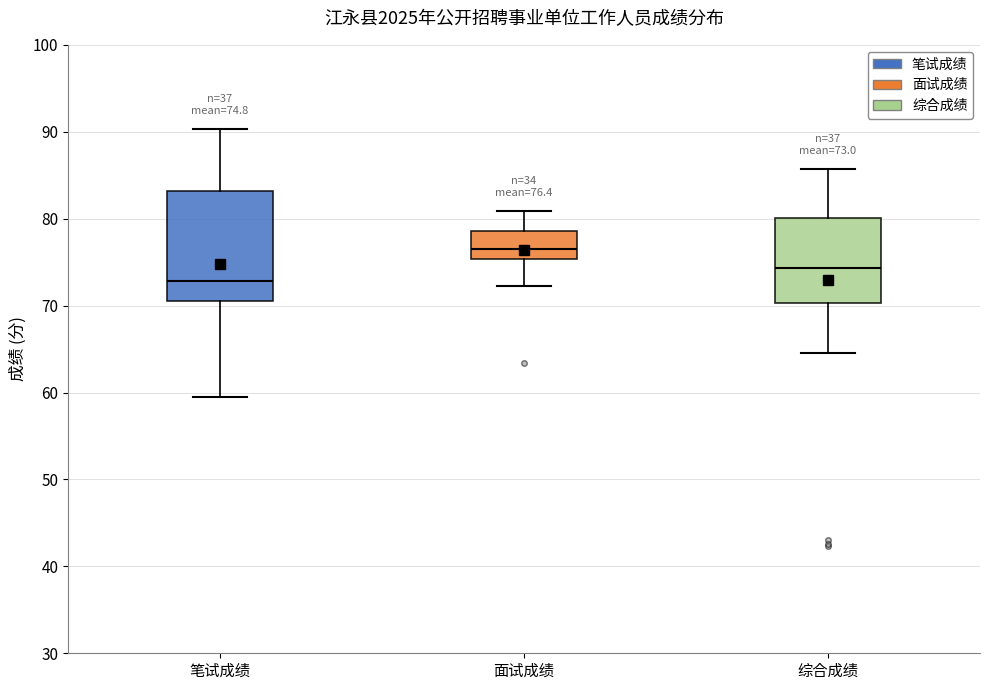

Which box has the lowest median line?

笔试成绩